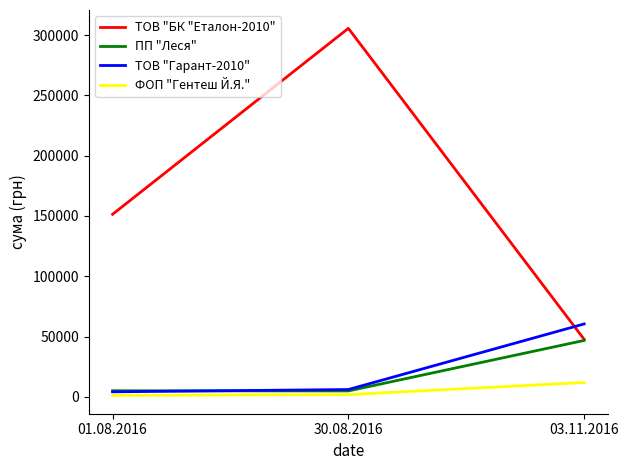

Which category has the highest value in the ПП "Леся" series?

03.11.2016